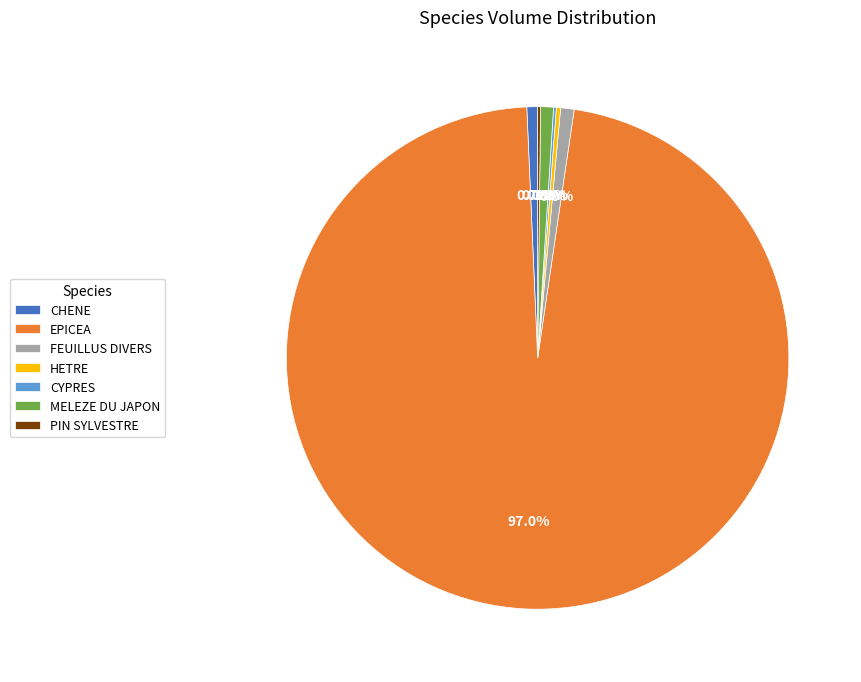

What is the majority slice?

EPICEA